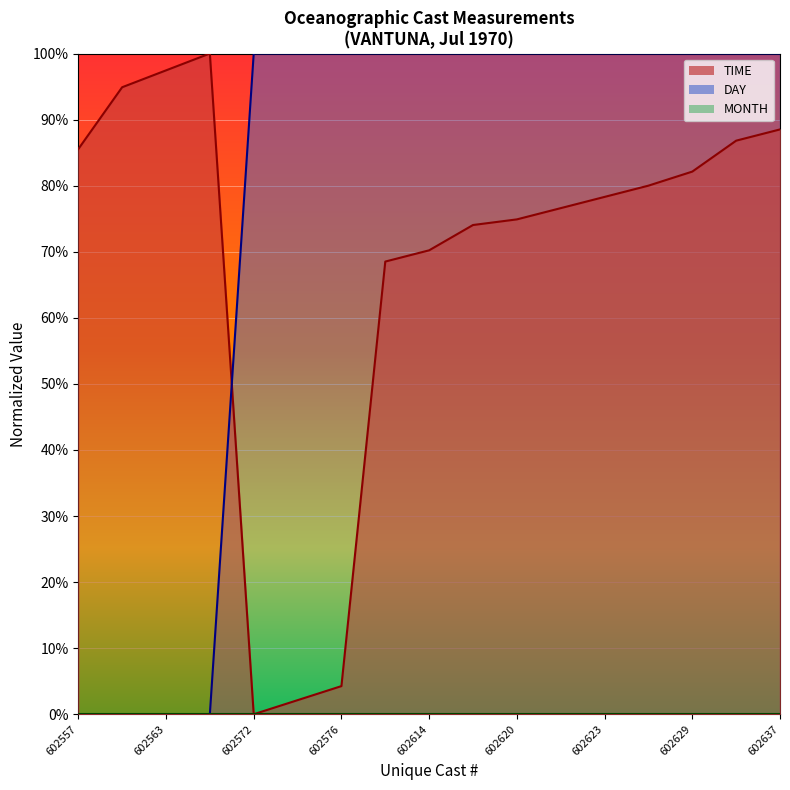

How many intersections are there between DAY_line and TIME_line?

1